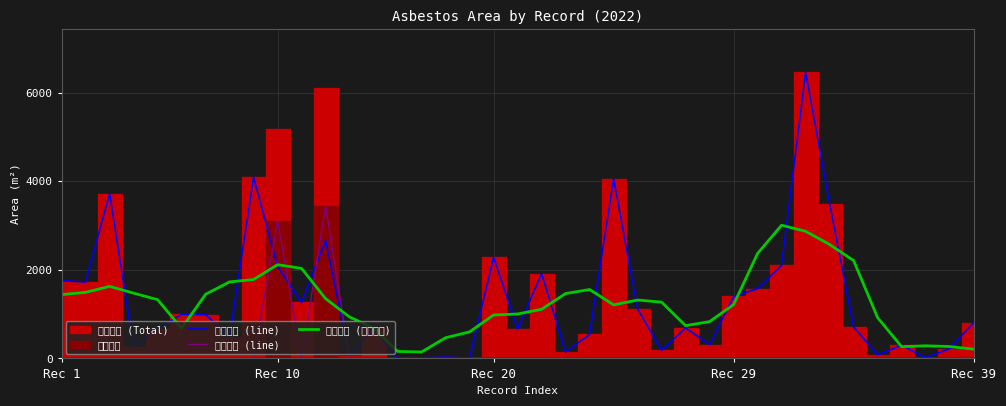

Which series ends up on top after the final intersection of 이동평균 (석면면적) and 잔여면적 (line)?

이동평균 (석면면적)